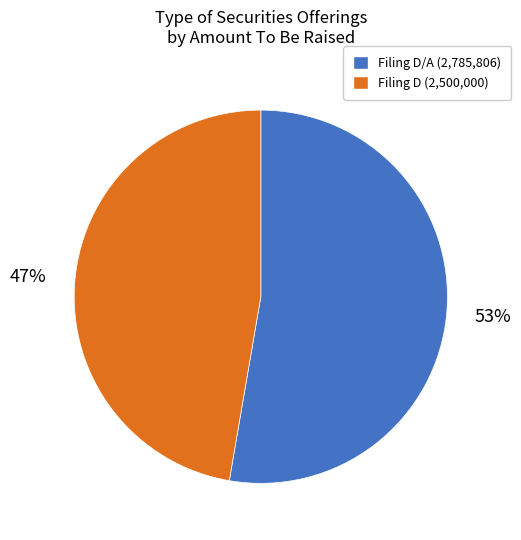

Is there a majority slice in this chart?

Yes